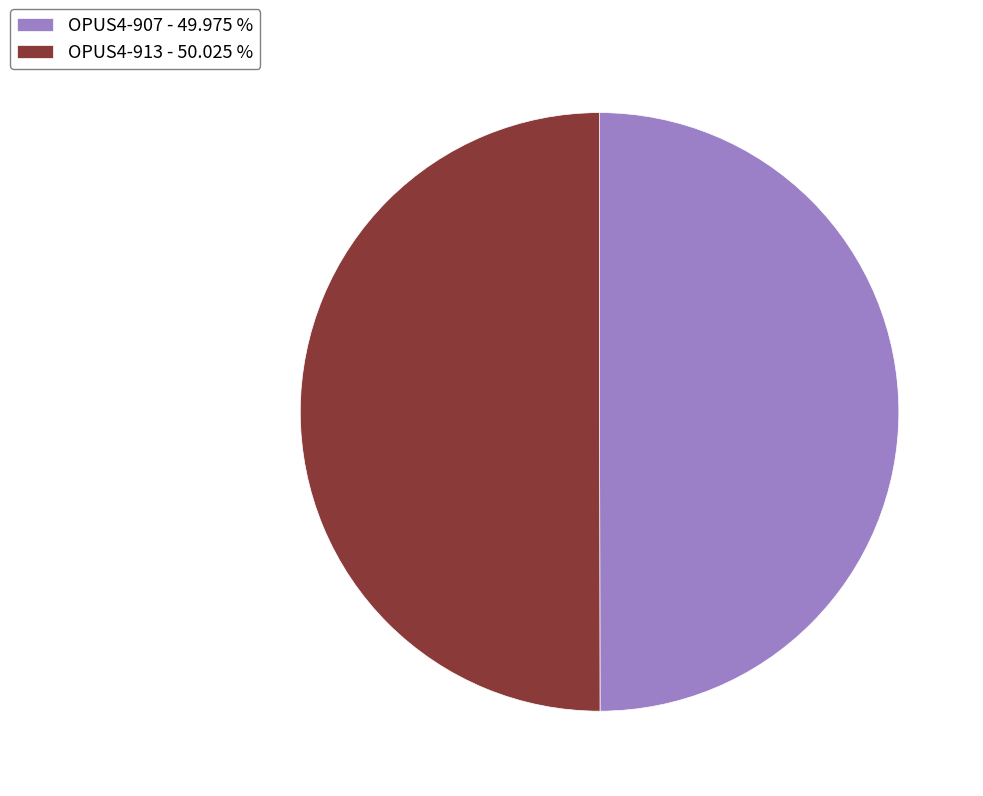

Combined, do OPUS4-913 - 50.025 % and OPUS4-907 - 49.975 % account for over 50%?

Yes